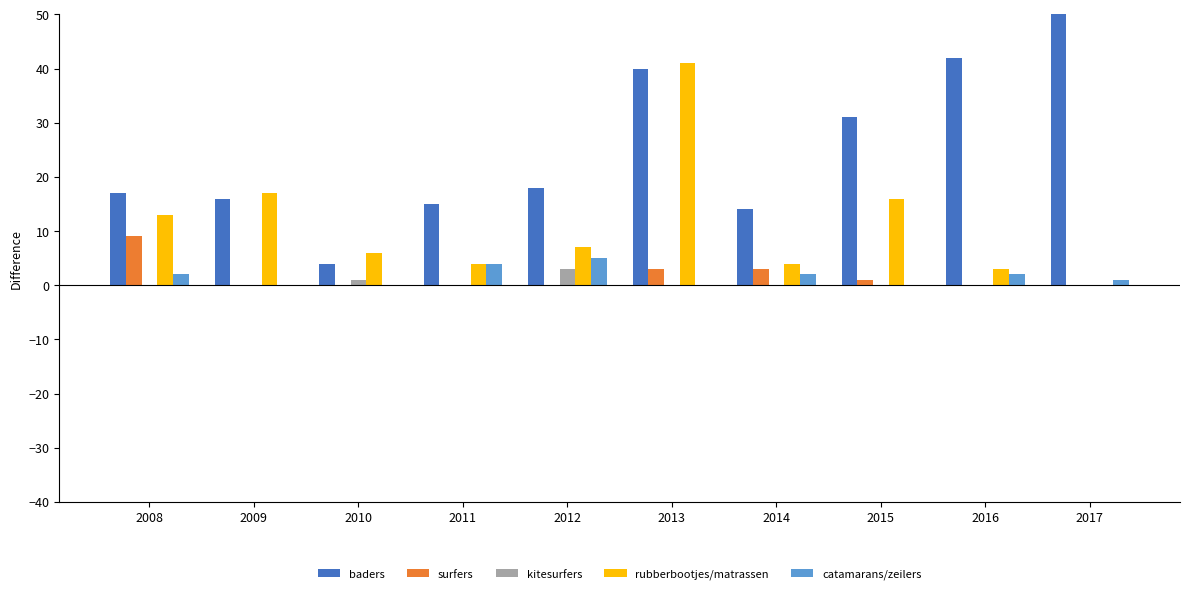

Does the chart contain any negative values?

No